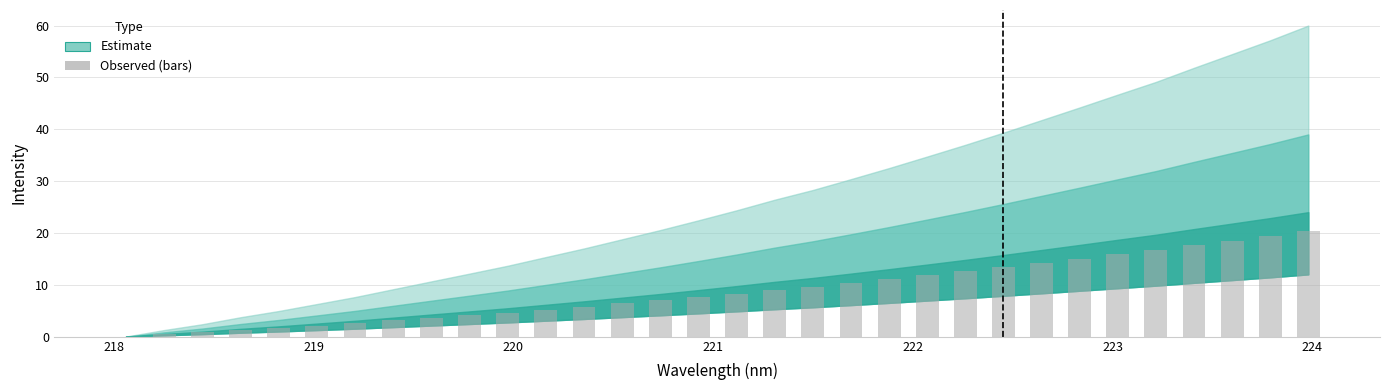

What is the sum of all values?

280.2